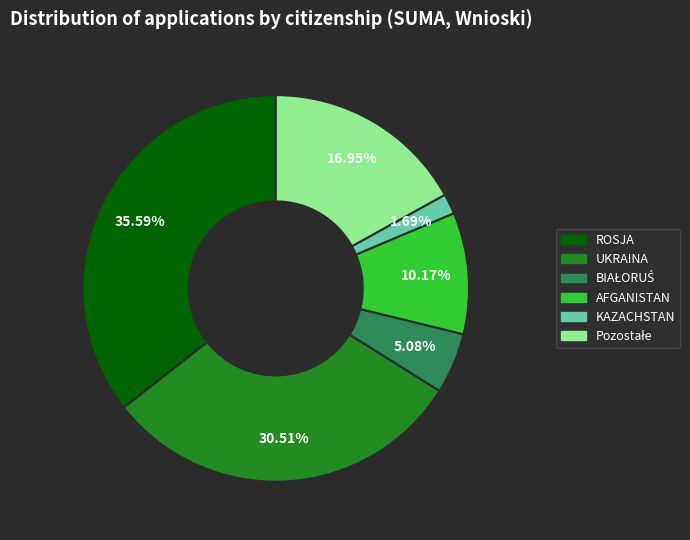

Do KAZACHSTAN and ROSJA together represent more than half of the pie?

No